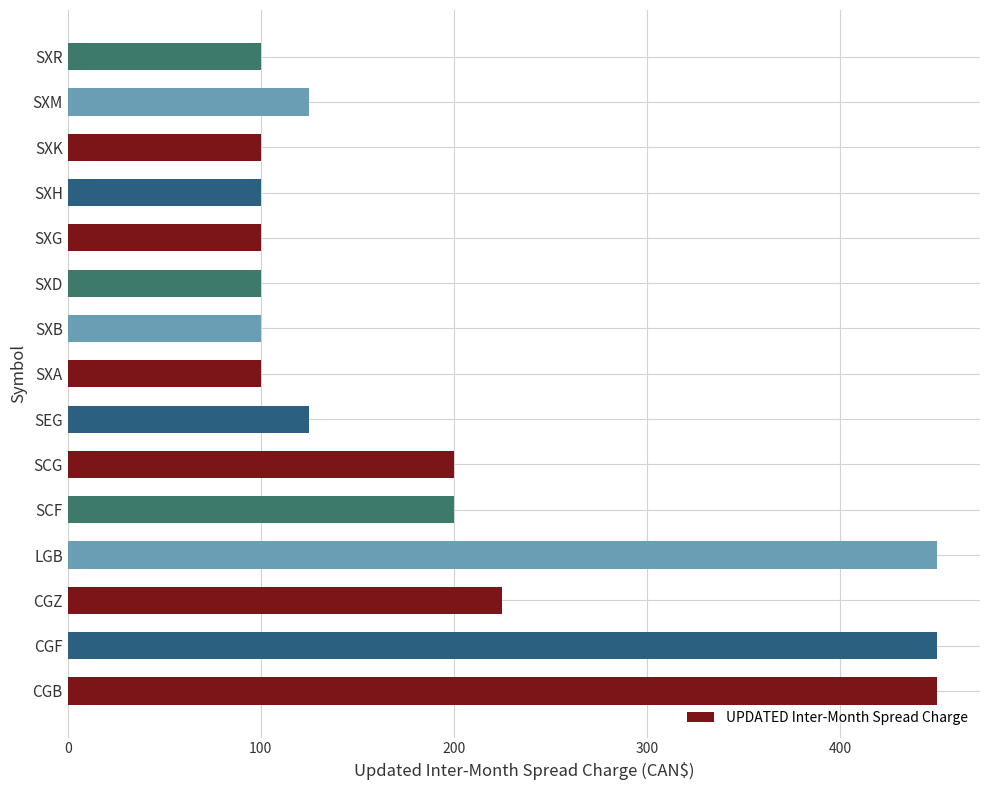

What is the change in value from SXG to SXM?

+25